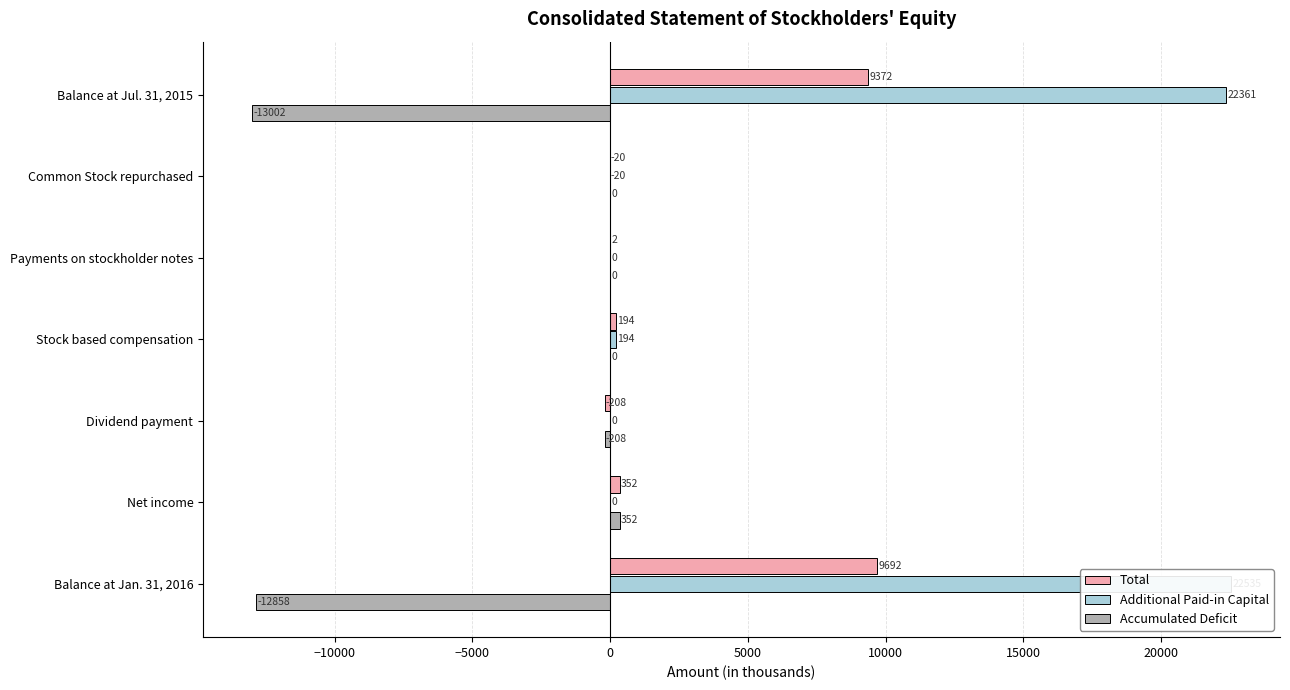

How many negative values does the Accumulated Deficit series have?

3